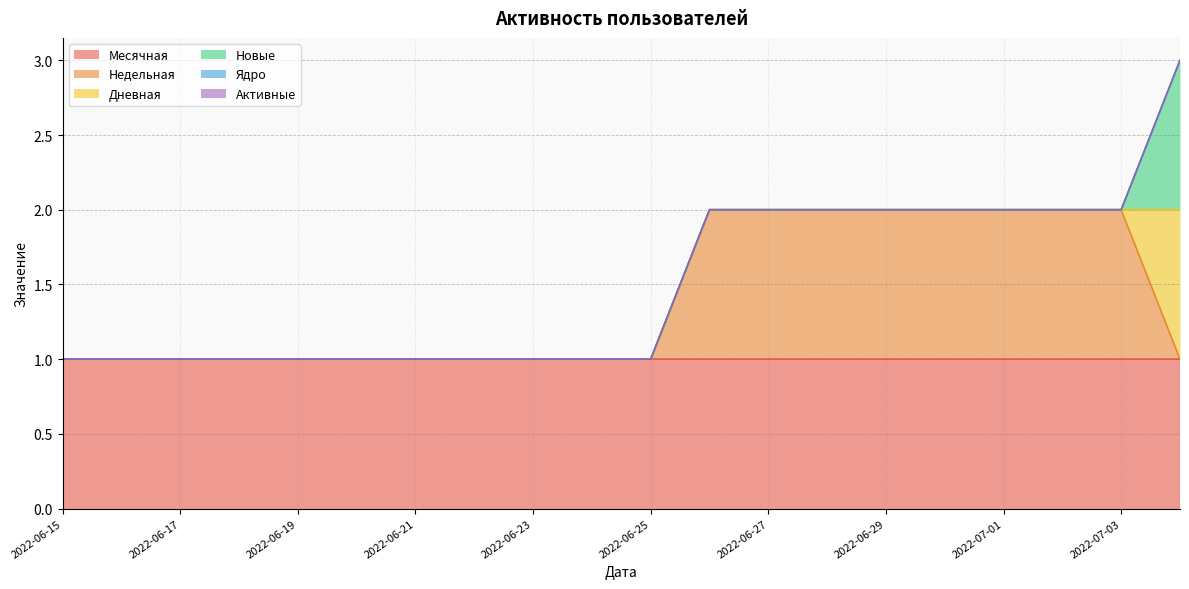

Which series changed the most between 2022-06-15 and 2022-06-18?

Месячная